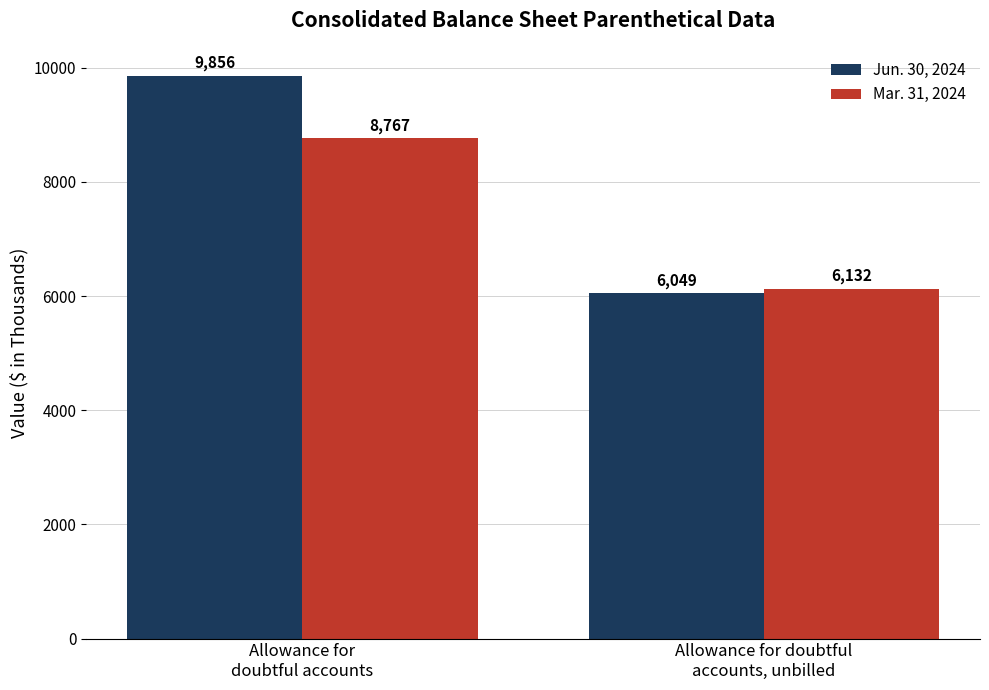

How many data points in Mar. 31, 2024 are less than 8767?

1